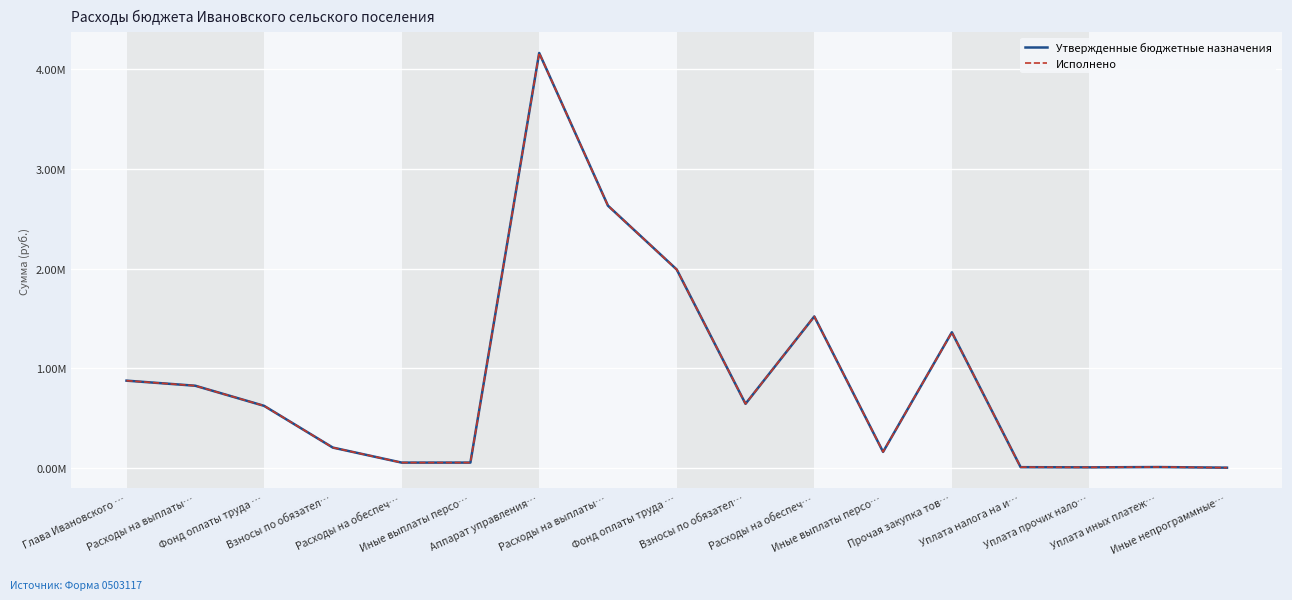

Where is the first local maximum for Утвержденные бюджетные назначения?

Аппарат управления…